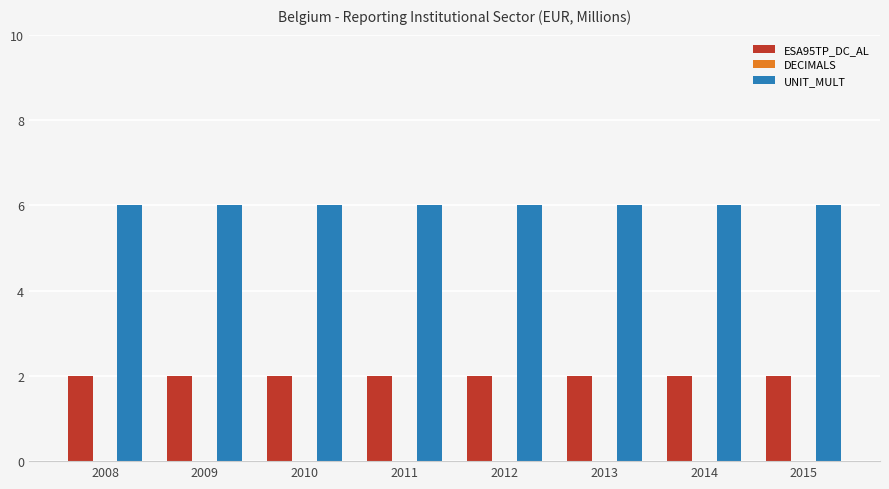

How many bars are there in each group?

2